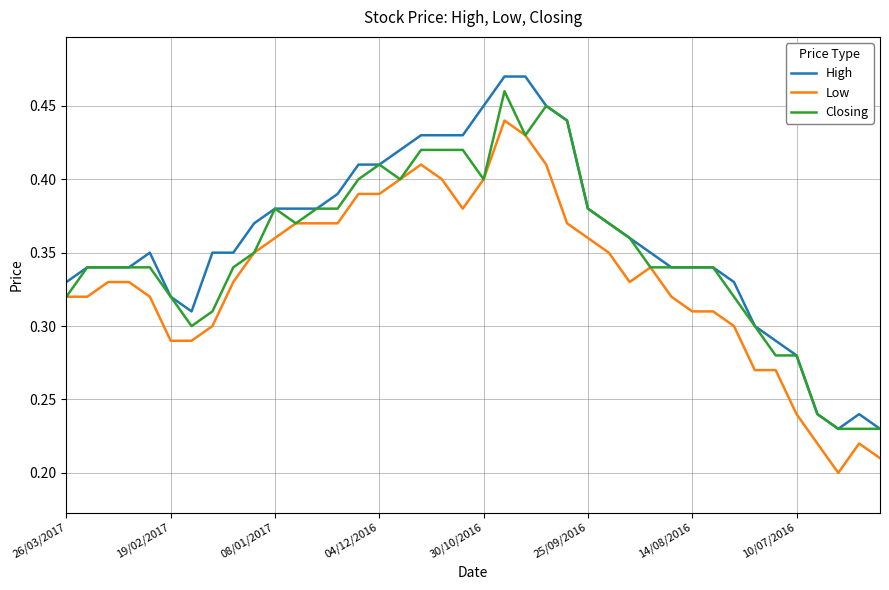

List the series in order of their peak value, lowest first.

Low, Closing, High